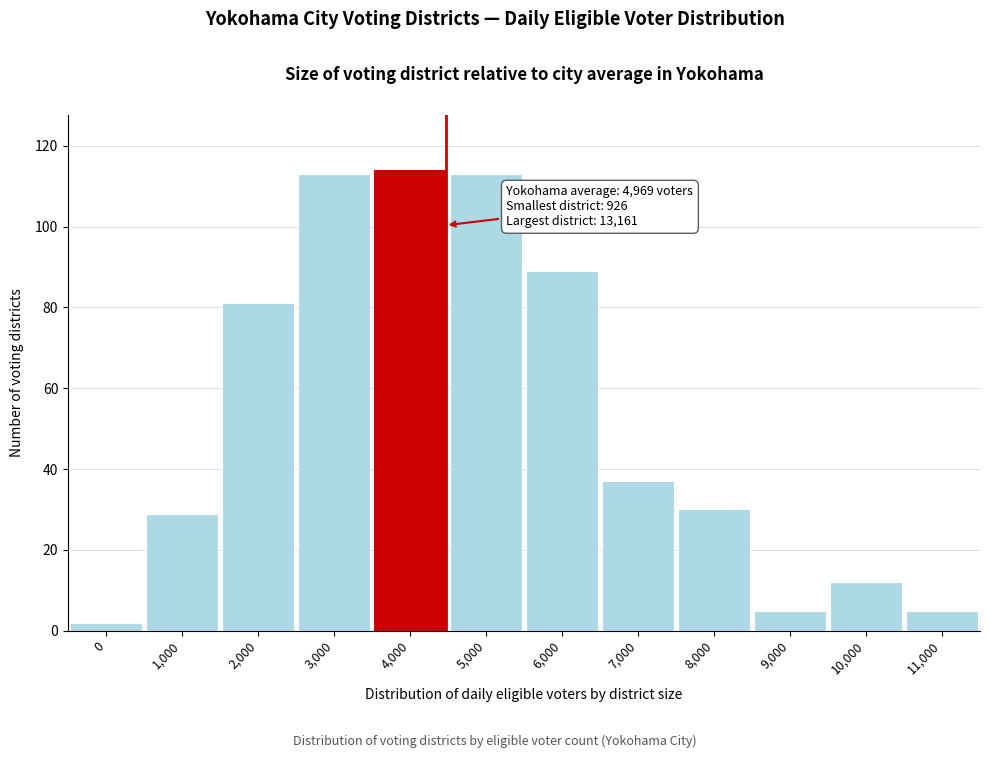

Reading left to right, extract all data points from this chart.

0=2	1,000=29	2,000=81	3,000=113	4,000=114	5,000=113	6,000=89	7,000=37	8,000=30	9,000=5	10,000=12	11,000=5